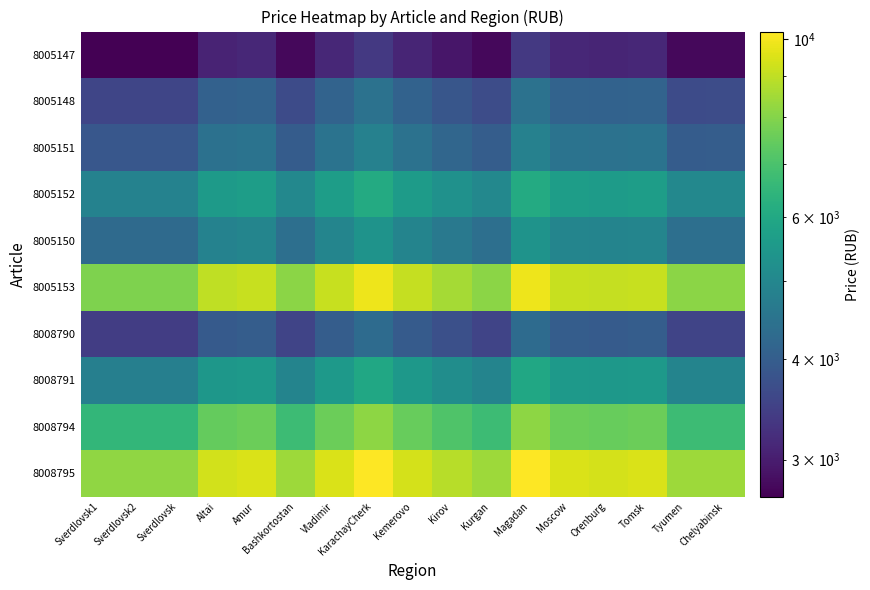

Reading left to right, what are all the values shown in this chart?

8005147: Sverdlovsk1=2697.4	Sverdlovsk2=2697.4	Sverdlovsk=2697.4	Altai=3083.1	Amur=3129.0	Bashkortostan=2775.6	Vladimir=3129.0	KarachayCherk=3371.7	Kemerovo=3102.0	Kirov=2924.0	Kurgan=2778.3	Magadan=3371.7	Moscow=3129.0	Orenburg=3102.0	Tomsk=3129.0	Tyumen=2775.6	Chelyabinsk=2778.3
8005148: Sverdlovsk1=3561.7	Sverdlovsk2=3561.7	Sverdlovsk=3561.7	Altai=4071.1	Amur=4131.6	Bashkortostan=3665.0	Vladimir=4131.6	KarachayCherk=4452.2	Kemerovo=4096.0	Kirov=3860.9	Kurgan=3668.6	Magadan=4452.2	Moscow=4131.6	Orenburg=4096.0	Tomsk=4131.6	Tyumen=3665.0	Chelyabinsk=3668.6
8005151: Sverdlovsk1=3869.6	Sverdlovsk2=3869.6	Sverdlovsk=3869.6	Altai=4422.9	Amur=4488.7	Bashkortostan=3981.8	Vladimir=4488.7	KarachayCherk=4837.0	Kemerovo=4450.0	Kirov=4194.6	Kurgan=3985.7	Magadan=4837.0	Moscow=4488.7	Orenburg=4450.0	Tomsk=4488.7	Tyumen=3981.8	Chelyabinsk=3985.7
8005152: Sverdlovsk1=4869.6	Sverdlovsk2=4869.6	Sverdlovsk=4869.6	Altai=5565.9	Amur=5648.7	Bashkortostan=5010.8	Vladimir=5648.7	KarachayCherk=6087.0	Kemerovo=5600.0	Kirov=5278.6	Kurgan=5015.7	Magadan=6087.0	Moscow=5648.7	Orenburg=5600.0	Tomsk=5648.7	Tyumen=5010.8	Chelyabinsk=5015.7
8005150: Sverdlovsk1=4267.0	Sverdlovsk2=4267.0	Sverdlovsk=4267.0	Altai=4877.1	Amur=4949.7	Bashkortostan=4390.7	Vladimir=4949.7	KarachayCherk=5333.7	Kemerovo=4907.0	Kirov=4625.4	Kurgan=4395.0	Magadan=5333.7	Moscow=4949.7	Orenburg=4907.0	Tomsk=4949.7	Tyumen=4390.7	Chelyabinsk=4395.0
8005153: Sverdlovsk1=7889.6	Sverdlovsk2=7889.6	Sverdlovsk=7889.6	Altai=9017.8	Amur=9151.9	Bashkortostan=8118.4	Vladimir=9151.9	KarachayCherk=9862.0	Kemerovo=9073.0	Kirov=8552.3	Kurgan=8126.3	Magadan=9862.0	Moscow=9151.9	Orenburg=9073.0	Tomsk=9151.9	Tyumen=8118.4	Chelyabinsk=8126.3
8008790: Sverdlovsk1=3442.6	Sverdlovsk2=3442.6	Sverdlovsk=3442.6	Altai=3934.9	Amur=3993.4	Bashkortostan=3542.4	Vladimir=3993.4	KarachayCherk=4303.3	Kemerovo=3959.0	Kirov=3731.8	Kurgan=3545.9	Magadan=4303.3	Moscow=3993.4	Orenburg=3959.0	Tomsk=3993.4	Tyumen=3542.4	Chelyabinsk=3545.9
8008791: Sverdlovsk1=4782.6	Sverdlovsk2=4782.6	Sverdlovsk=4782.6	Altai=5466.5	Amur=5547.8	Bashkortostan=4921.3	Vladimir=5547.8	KarachayCherk=5978.3	Kemerovo=5500.0	Kirov=5184.3	Kurgan=4926.1	Magadan=5978.3	Moscow=5547.8	Orenburg=5500.0	Tomsk=5547.8	Tyumen=4921.3	Chelyabinsk=4926.1
8008794: Sverdlovsk1=6530.4	Sverdlovsk2=6530.4	Sverdlovsk=6530.4	Altai=7464.3	Amur=7575.3	Bashkortostan=6719.8	Vladimir=7575.3	KarachayCherk=8163.0	Kemerovo=7510.0	Kirov=7079.0	Kurgan=6726.3	Magadan=8163.0	Moscow=7575.3	Orenburg=7510.0	Tomsk=7575.3	Tyumen=6719.8	Chelyabinsk=6726.3
8008795: Sverdlovsk1=8173.9	Sverdlovsk2=8173.9	Sverdlovsk=8173.9	Altai=9342.8	Amur=9481.7	Bashkortostan=8411.0	Vladimir=9481.7	KarachayCherk=10217.4	Kemerovo=9400.0	Kirov=8860.5	Kurgan=8419.1	Magadan=10217.4	Moscow=9481.7	Orenburg=9400.0	Tomsk=9481.7	Tyumen=8411.0	Chelyabinsk=8419.1